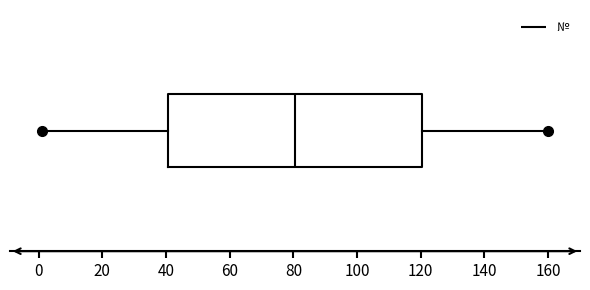

Where is the left edge of the box on the x-axis? The values are not printed on the chart, so give them approximately, as read against the axis.

40